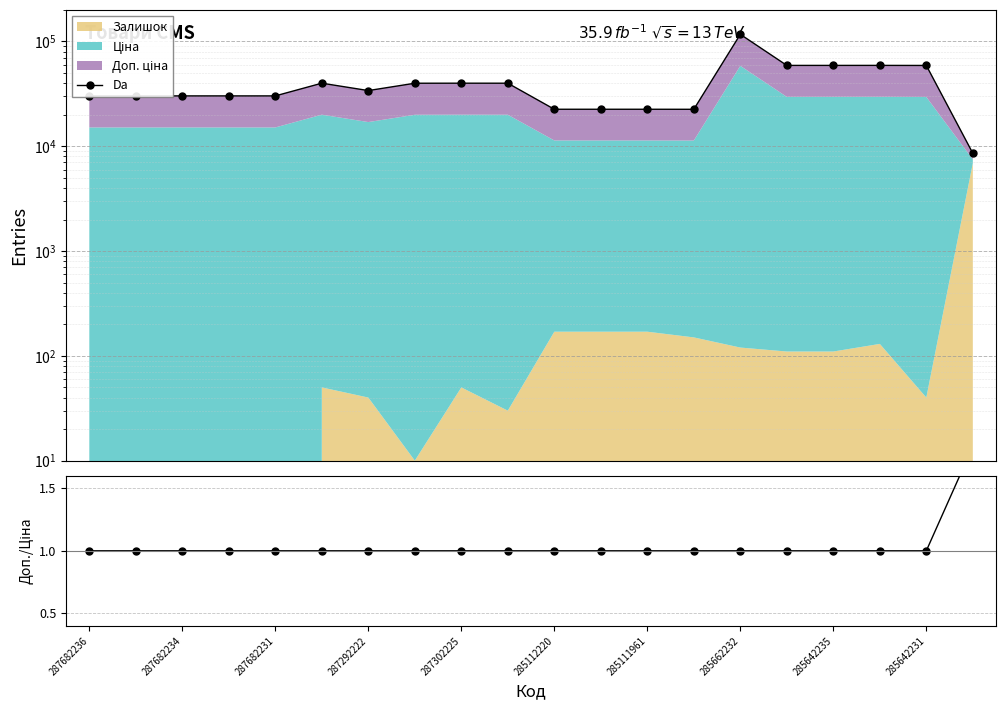

Which category has the lowest value in the Da series?

19